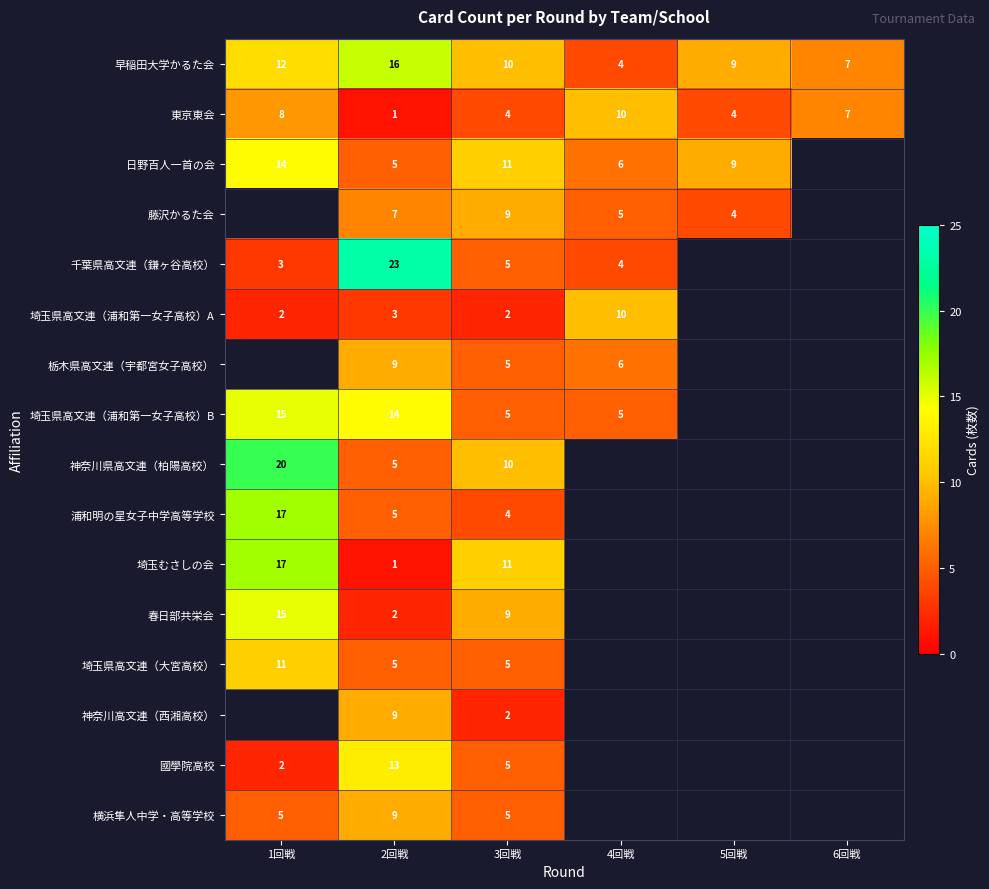

What is the difference between the highest and lowest values at 5回戦?

5.0